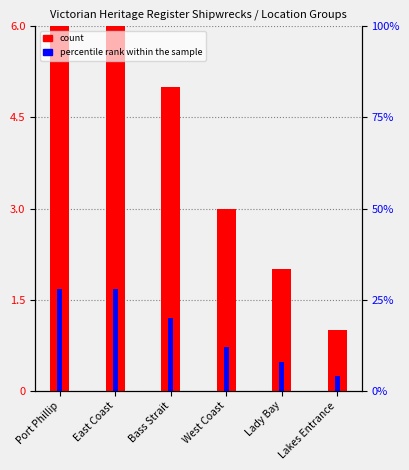

True or false: percentile rank within the sample has a value of 2 at Lady Bay.

False